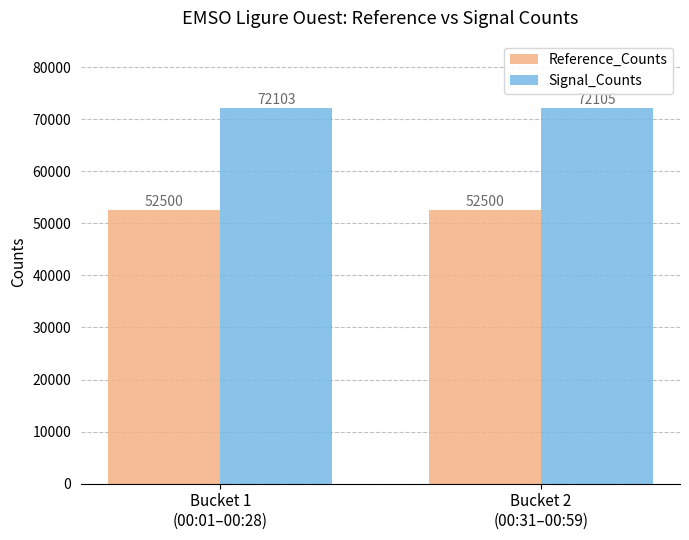

What is the total value across all series at Bucket 2
(00:31–00:59)?

124605